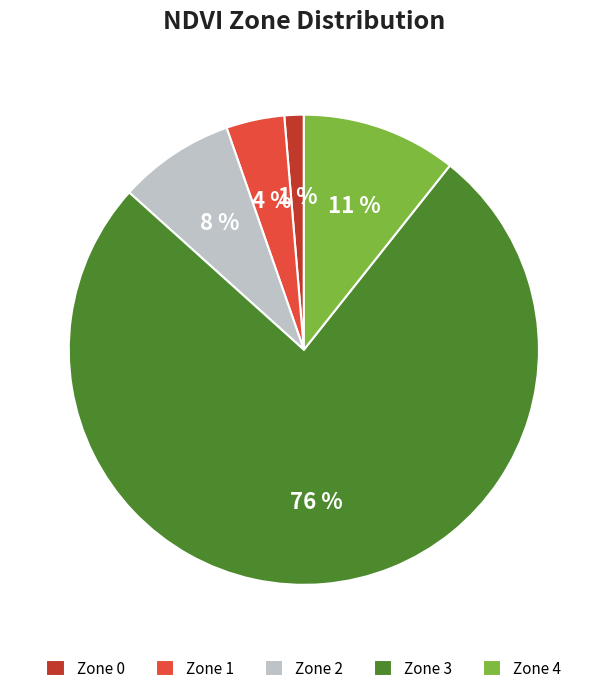

Which slice represents more than half of the pie?

Zone 3